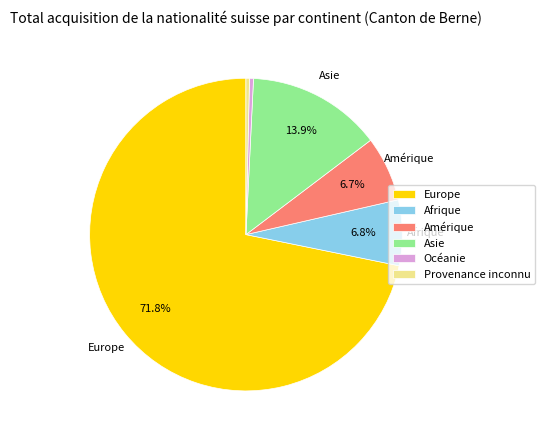

How many segments does this pie chart have?

6